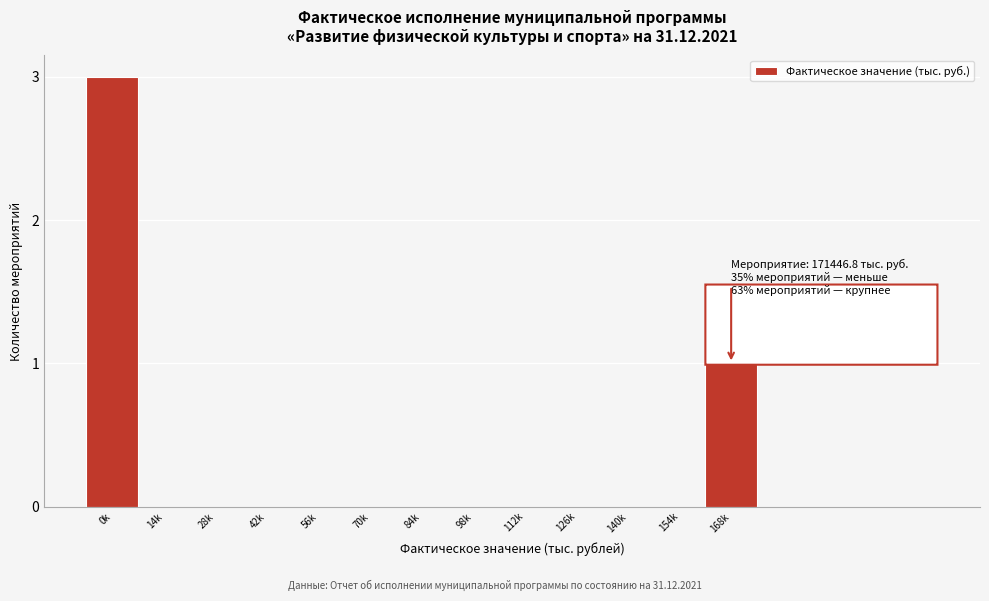

Reading left to right, transcribe all the data shown in this chart.

0k=3	14k=0	28k=0	42k=0	56k=0	70k=0	84k=0	98k=0	112k=0	126k=0	140k=0	154k=0	168k=1